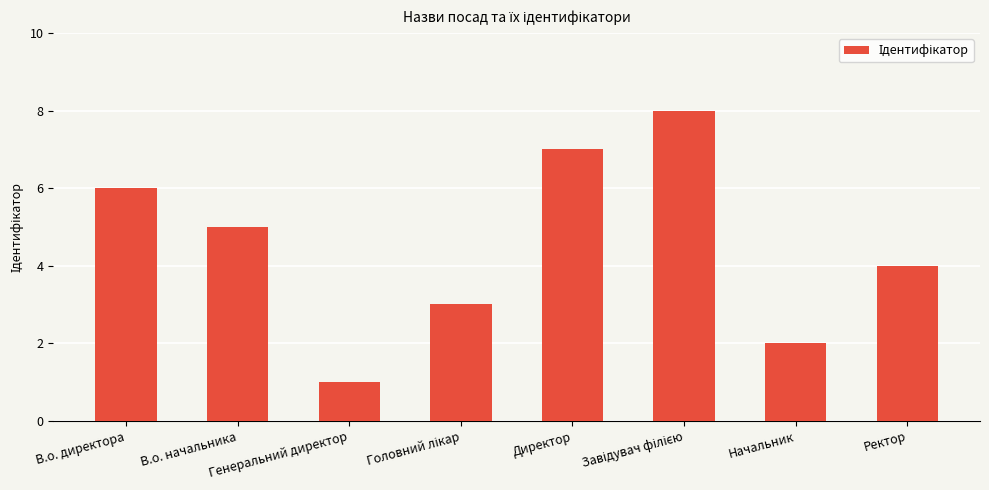

Are the bars horizontal?

No